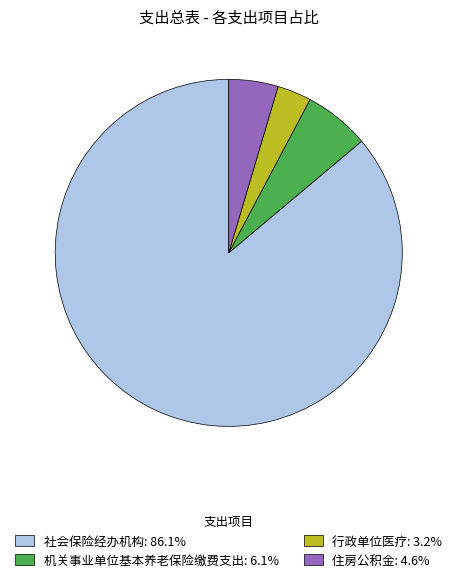

What is the ratio of the value at 社会保险经办机构: 86.1% to the value at 机关事业单位基本养老保险缴费支出: 6.1%?

14.1